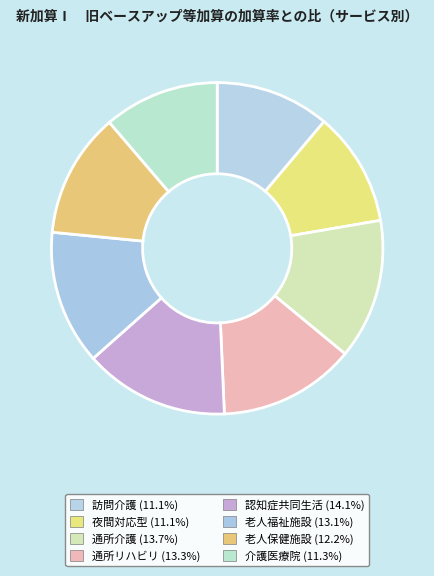

Which slice is the smallest?

訪問介護